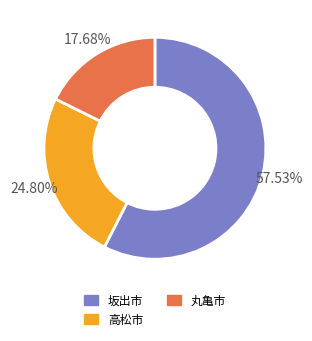

To the nearest percent, what is the average slice percentage?

33%